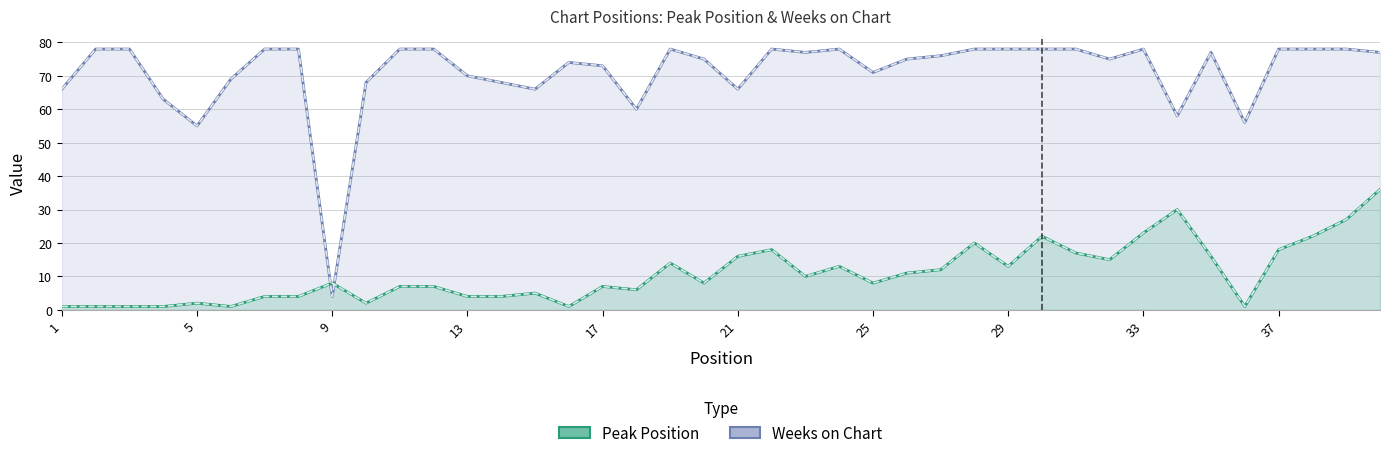

List the series in order of their overall mean, highest first.

Weeks on Chart, Peak Position